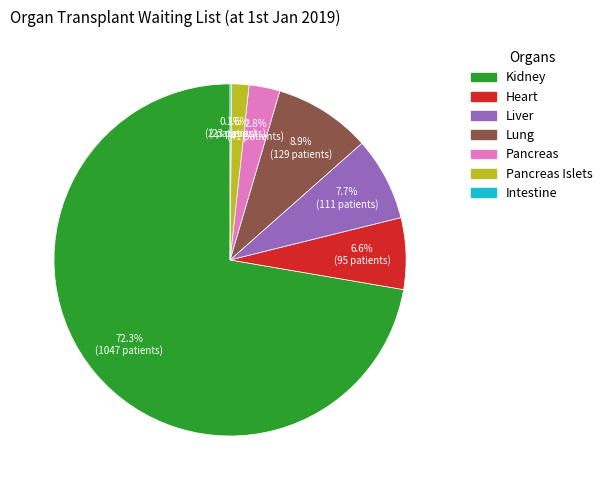

To the nearest percent, what is the average slice percentage?

14%